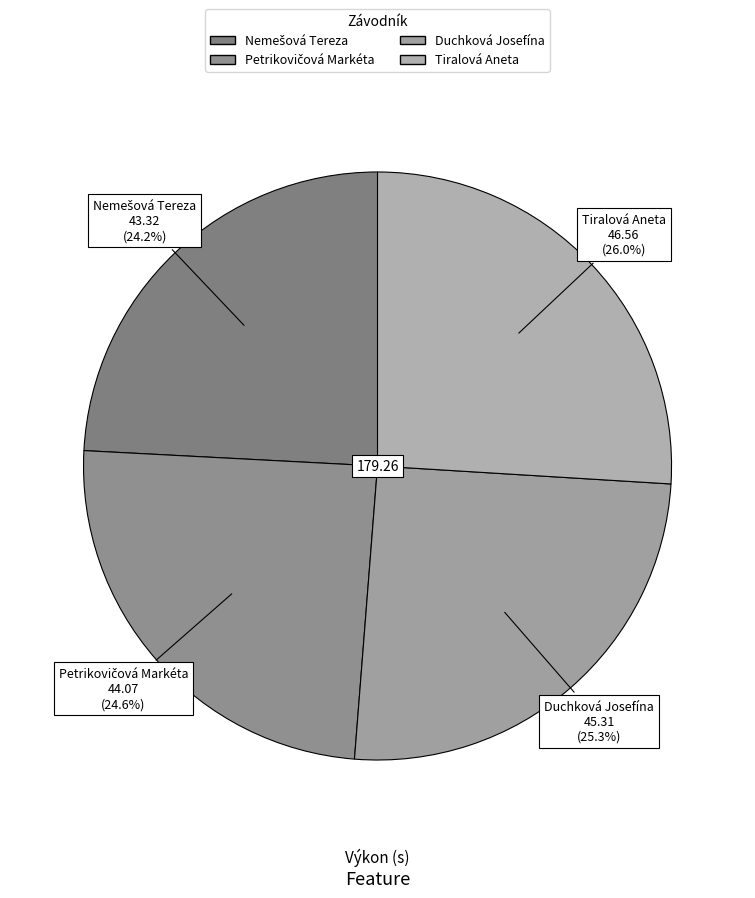

Approximately how many times larger is the value at Tiralová Aneta compared to Duchková Josefína?

1.0